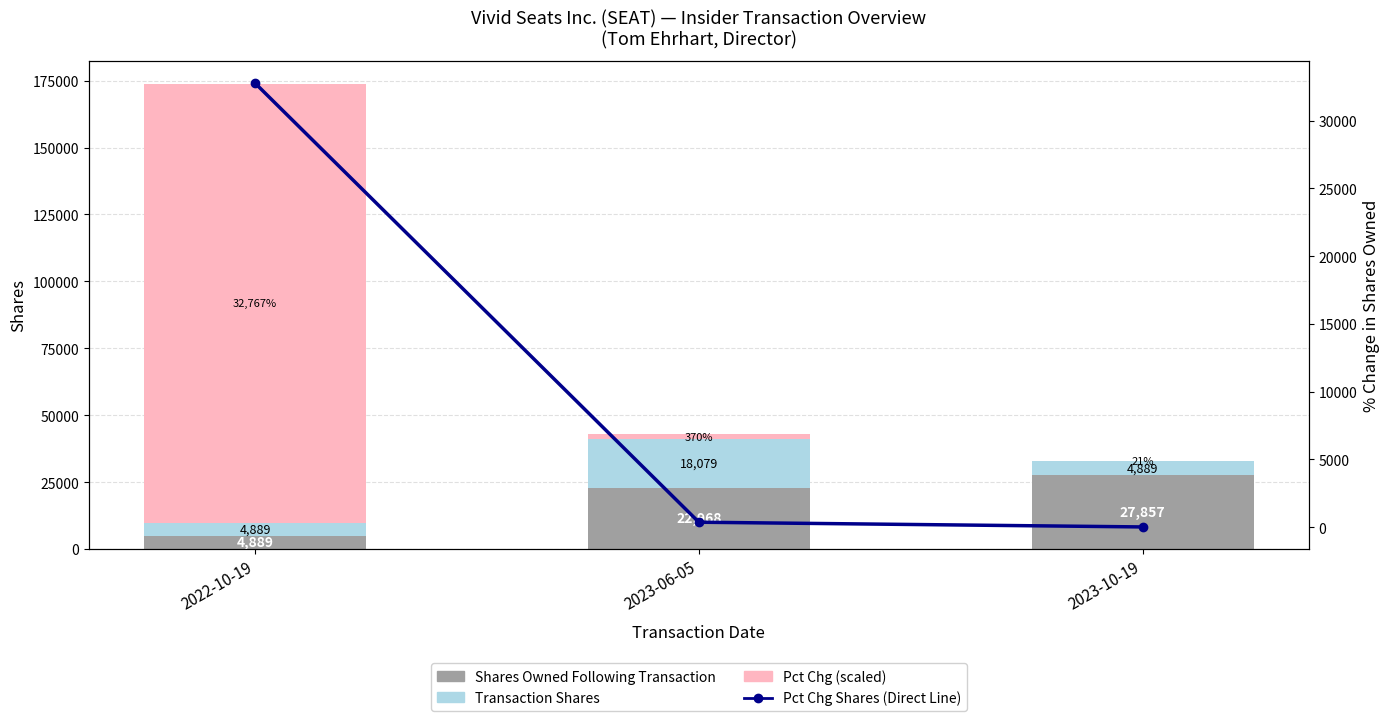

What is the label of the 3rd bar from the left?

2023-10-19